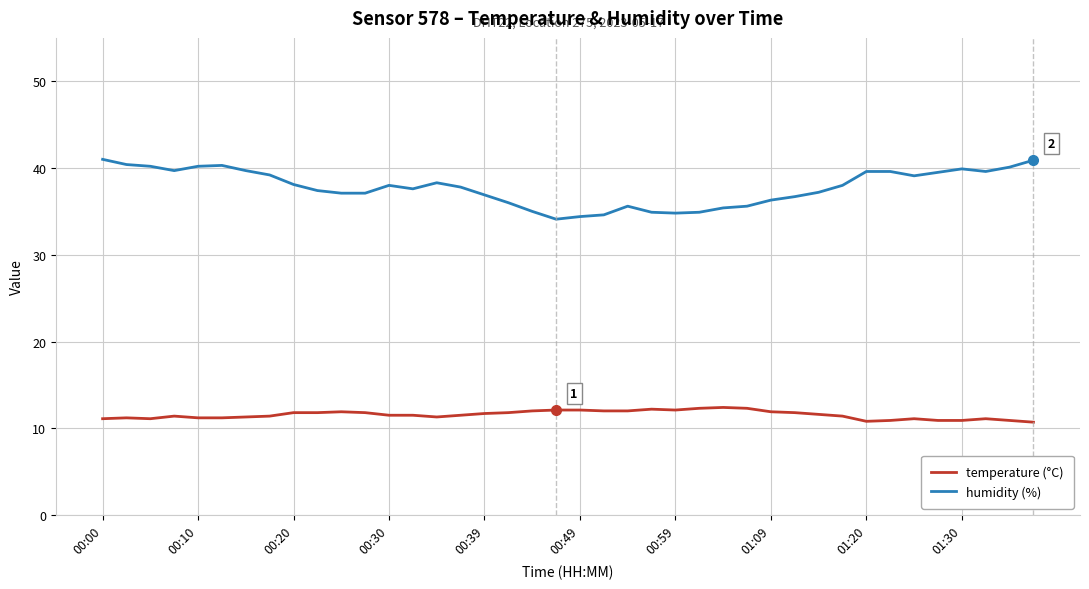

What is the maximum value for humidity (%)?

41.0